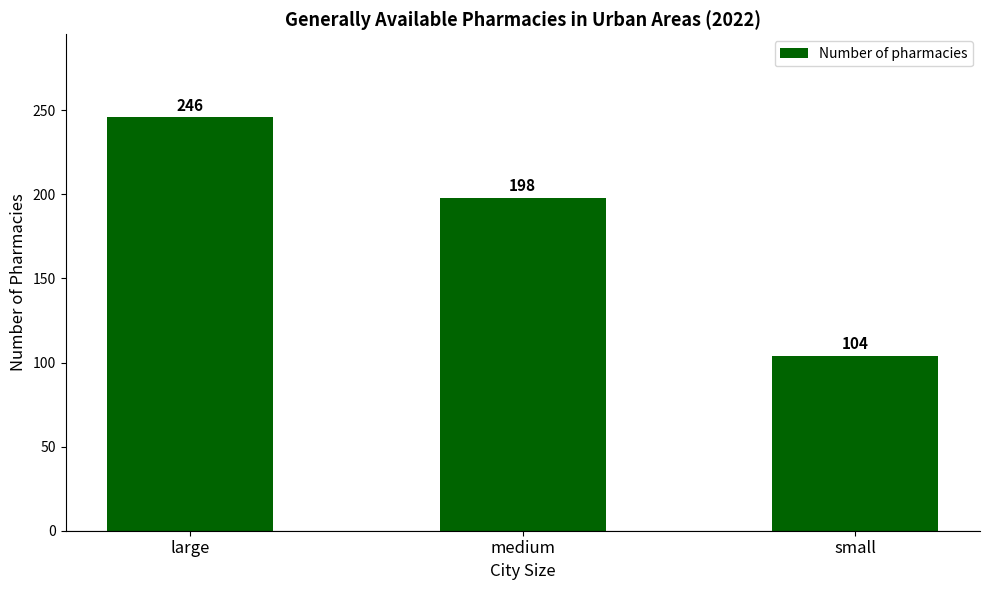

Rank the categories by value from lowest to highest.

small, medium, large